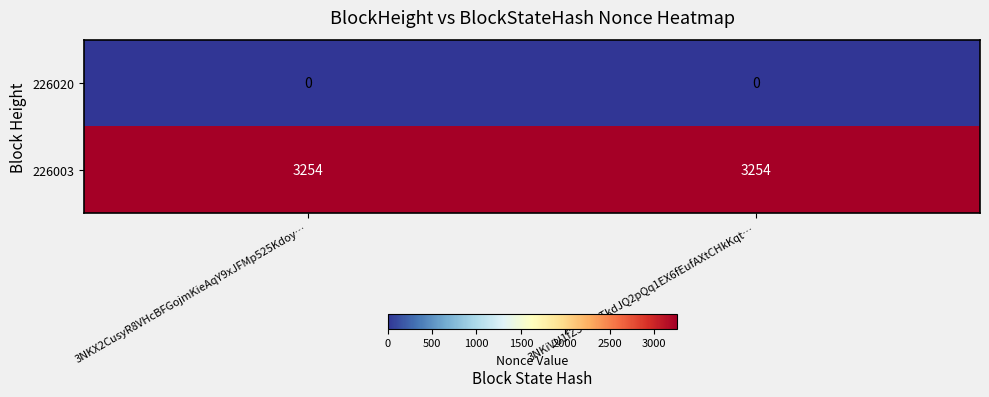

What is the total value across all series at 3NKiVU1fZ3GLQTkdJQ2pQq1EX6fEufAXtCHkKqt…?

3254